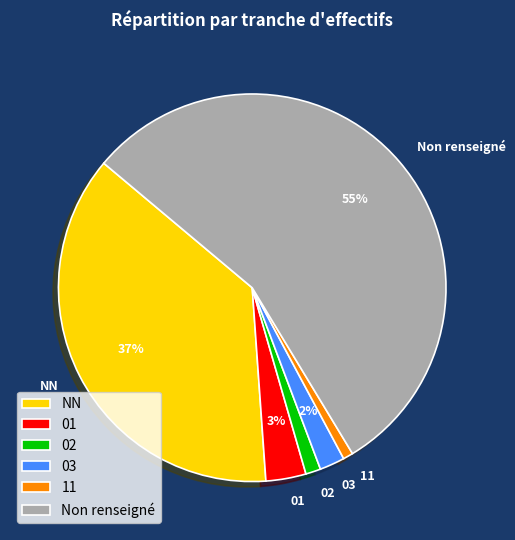

Combined, do 01 and 02 account for over 50%?

No